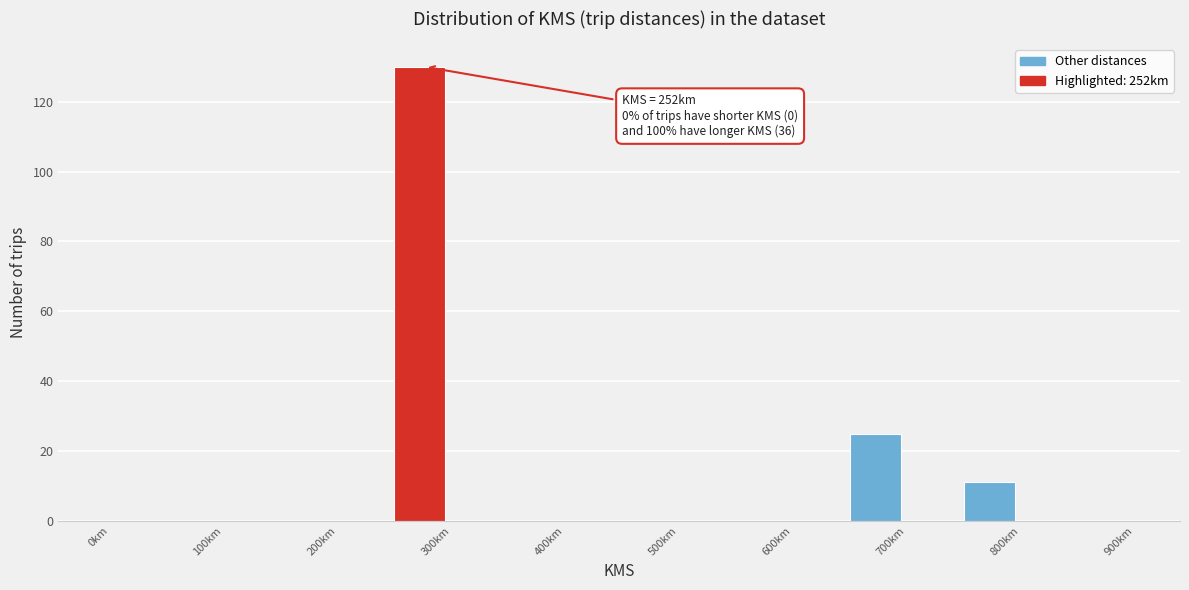

Which range on the x-axis has the tallest bar?

250 to 300